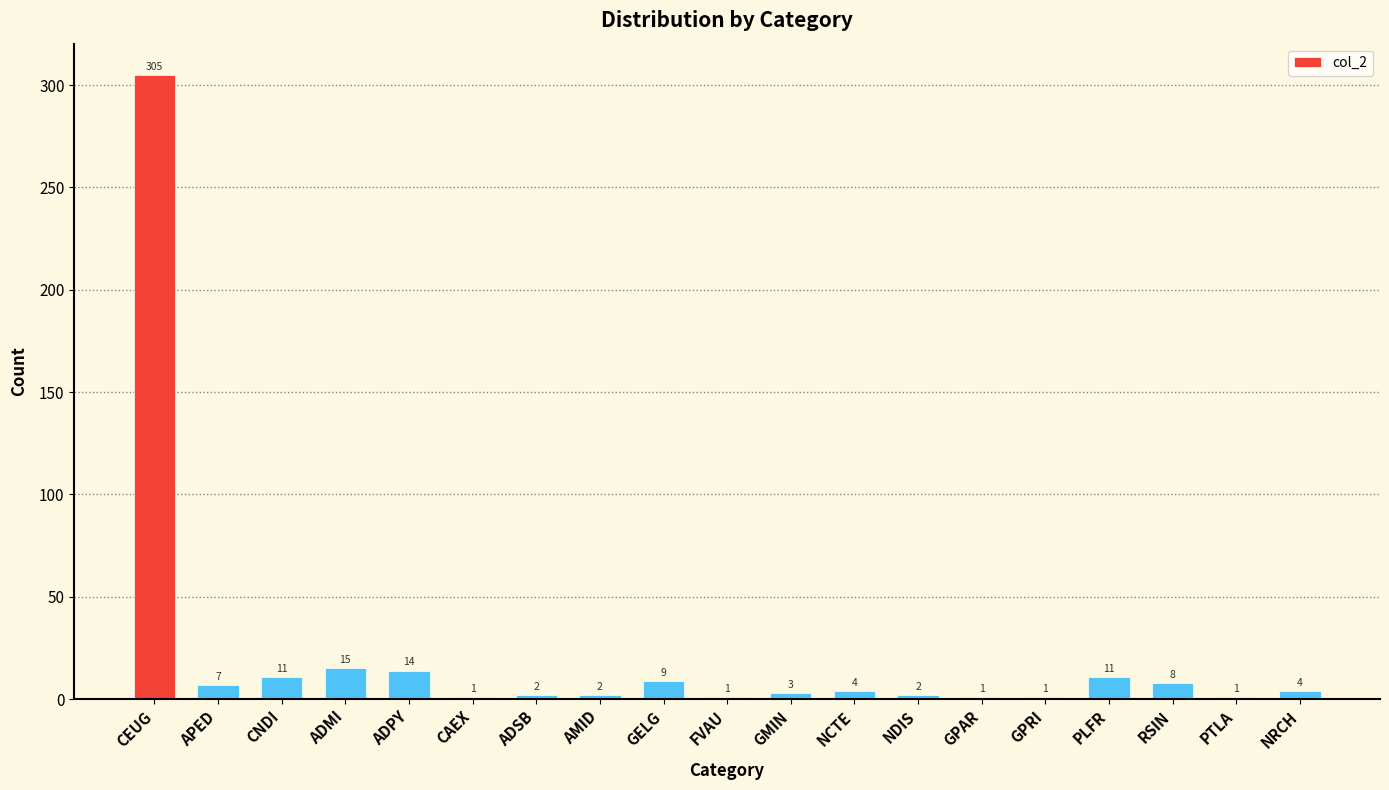

How many data points are less than 4?

9